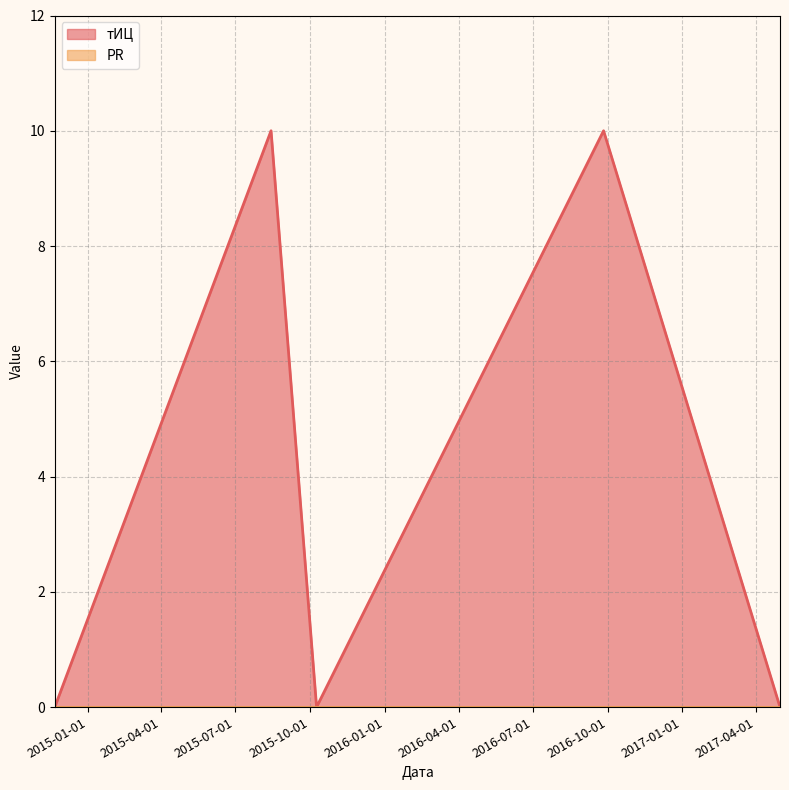

What is the label of the 2nd point from the left?

2015-08-14